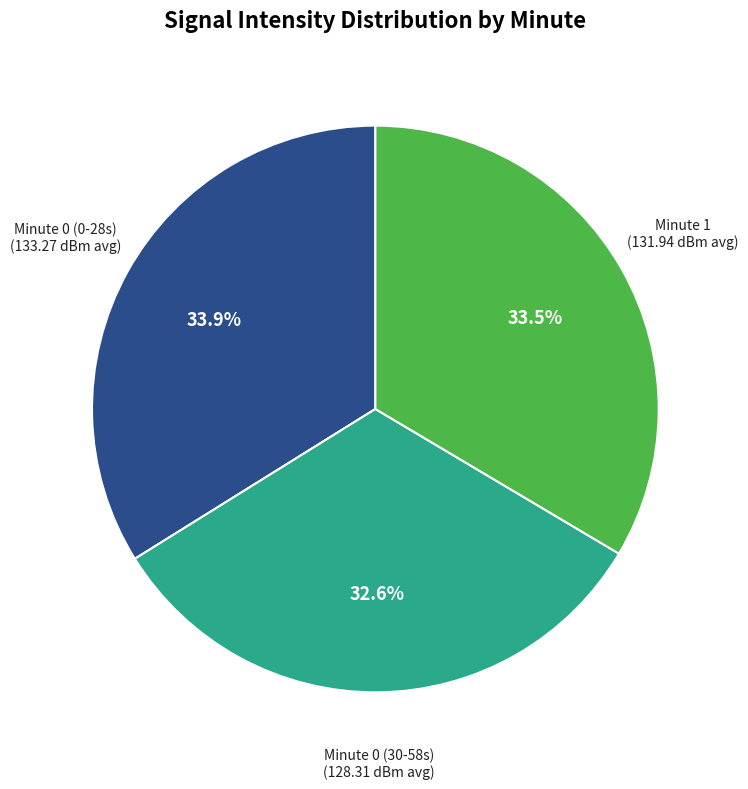

Is there any slice that represents more than half of the pie?

No